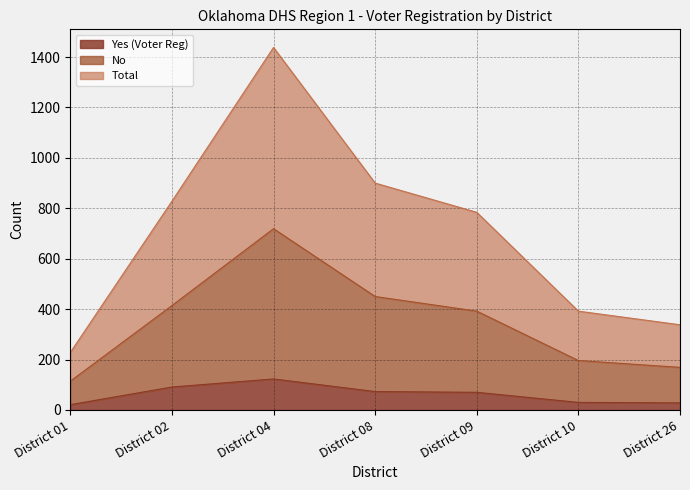

Which series has the largest range (max minus min)?

Total